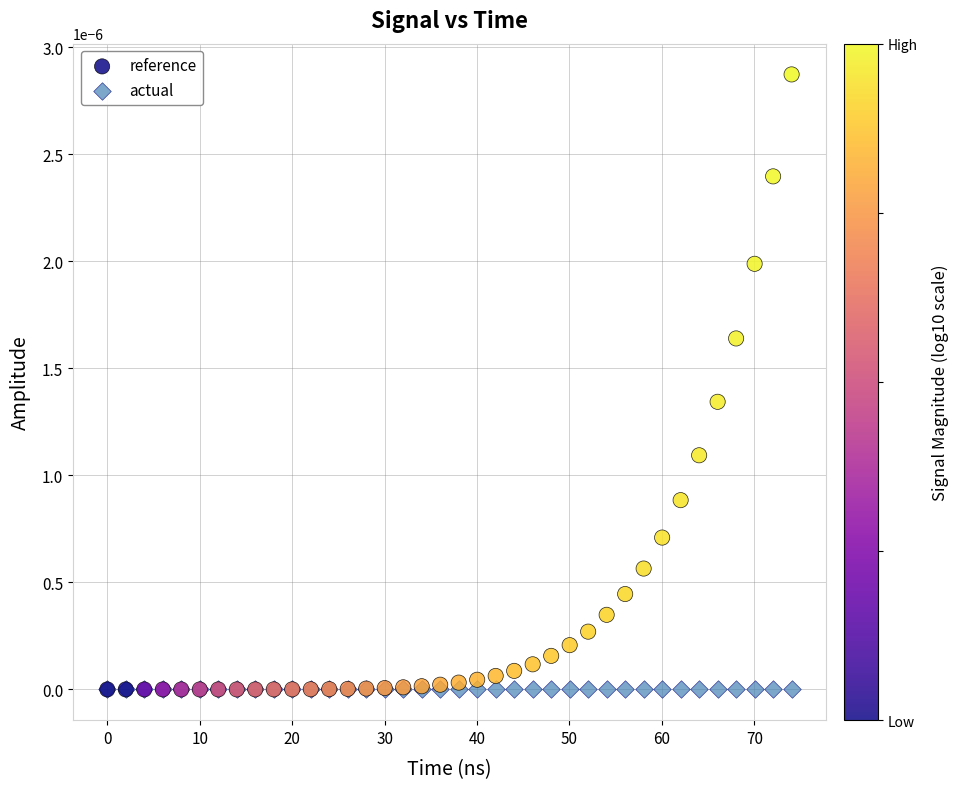

Which series contains the highest Y value?

reference